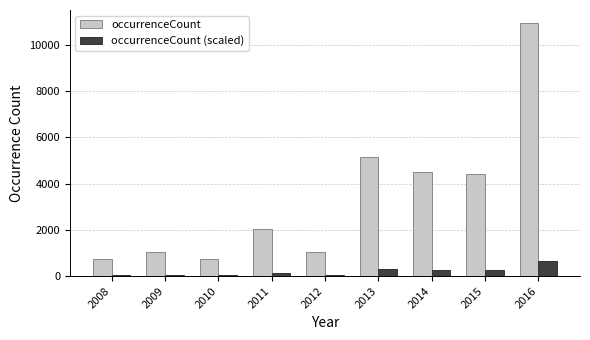

Which category has the highest value across all series?

2016